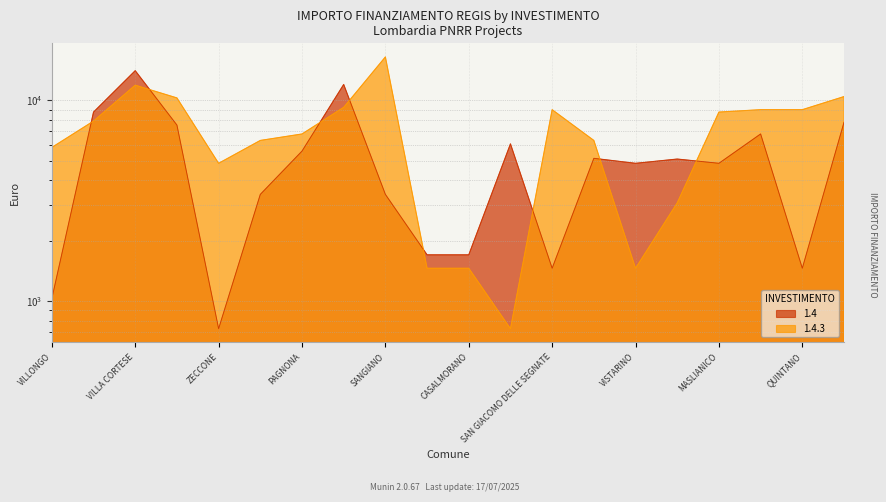

What are all the series names shown in the legend?

1.4, 1.4.3